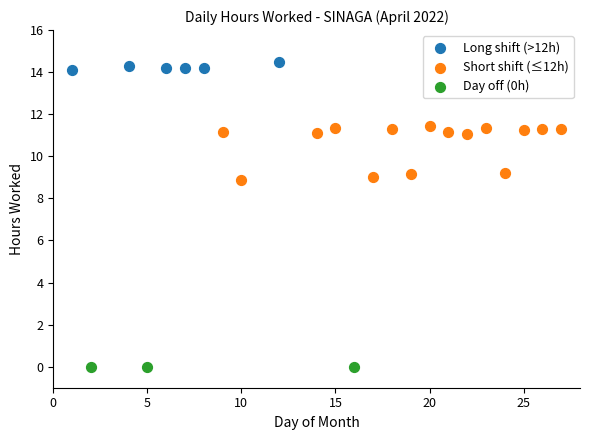

Which series reaches the maximum Y coordinate?

Long shift (>12h)